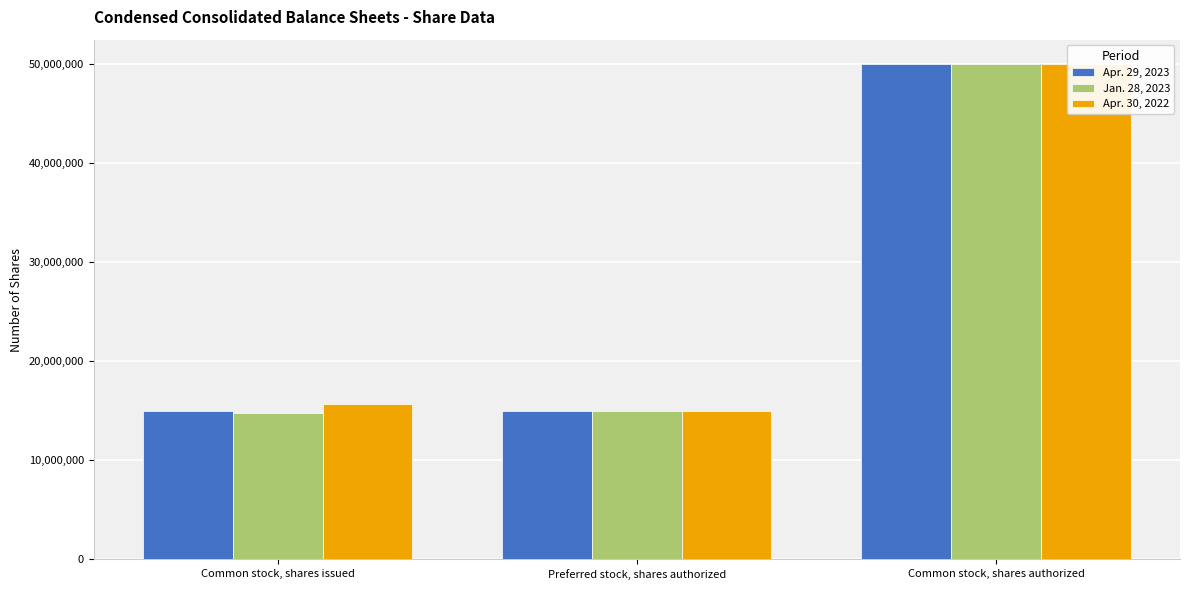

Reading left to right, what are all the values shown in this chart?

Apr. 29, 2023: Common stock, shares issued=14935825	Preferred stock, shares authorized=15000000	Common stock, shares authorized=50000000
Jan. 28, 2023: Common stock, shares issued=14802338	Preferred stock, shares authorized=15000000	Common stock, shares authorized=50000000
Apr. 30, 2022: Common stock, shares issued=15685750	Preferred stock, shares authorized=15000000	Common stock, shares authorized=50000000